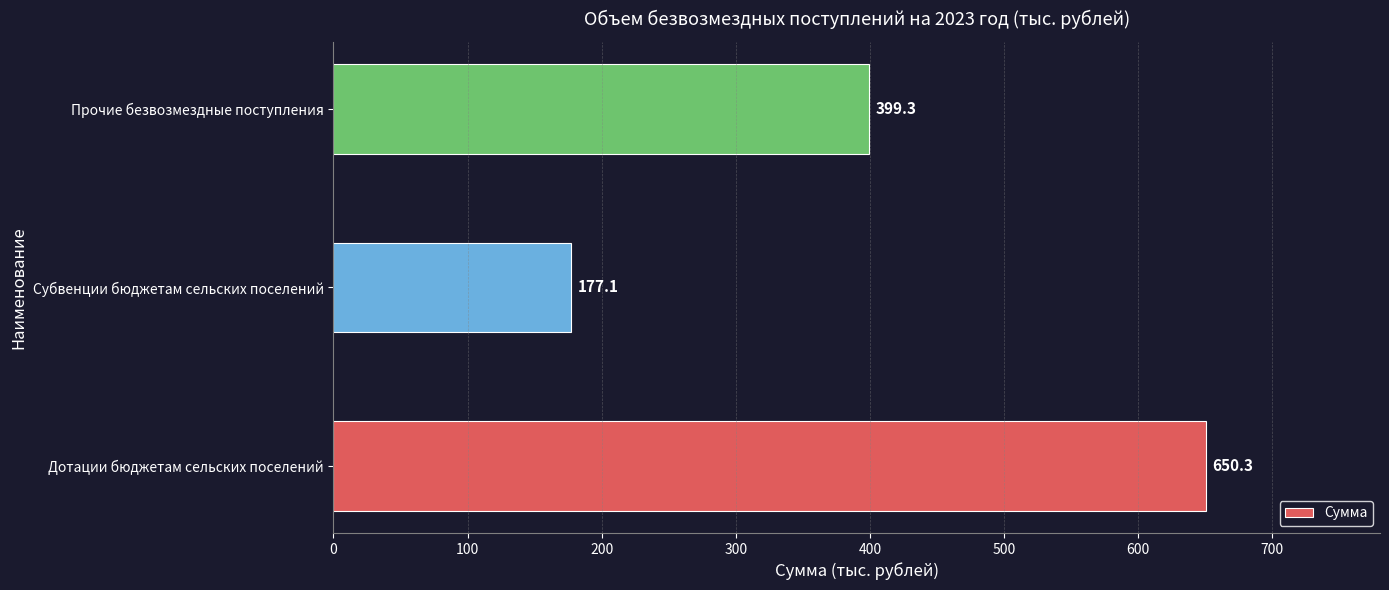

Approximately how many times larger is the value at Дотации бюджетам сельских поселений compared to Прочие безвозмездные поступления?

1.6